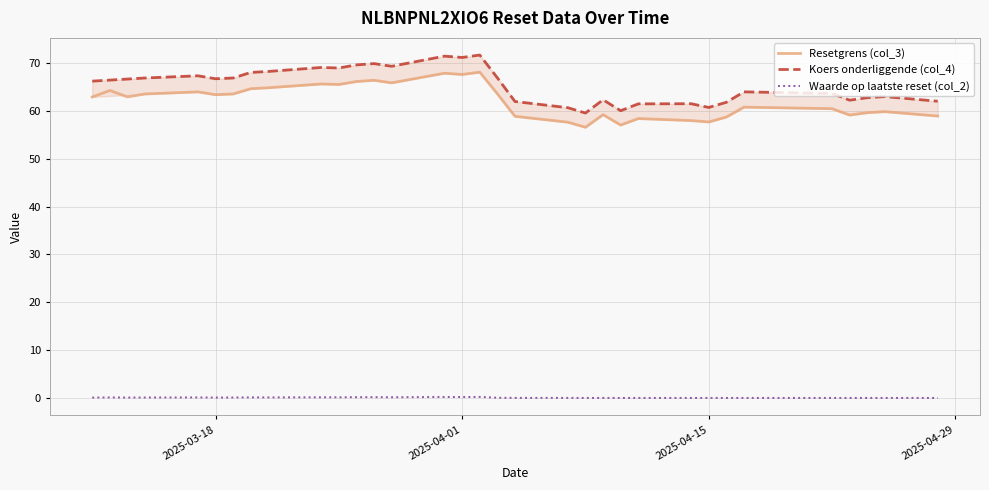

How many values in Waarde op laatste reset (col_2) are above zero?

20